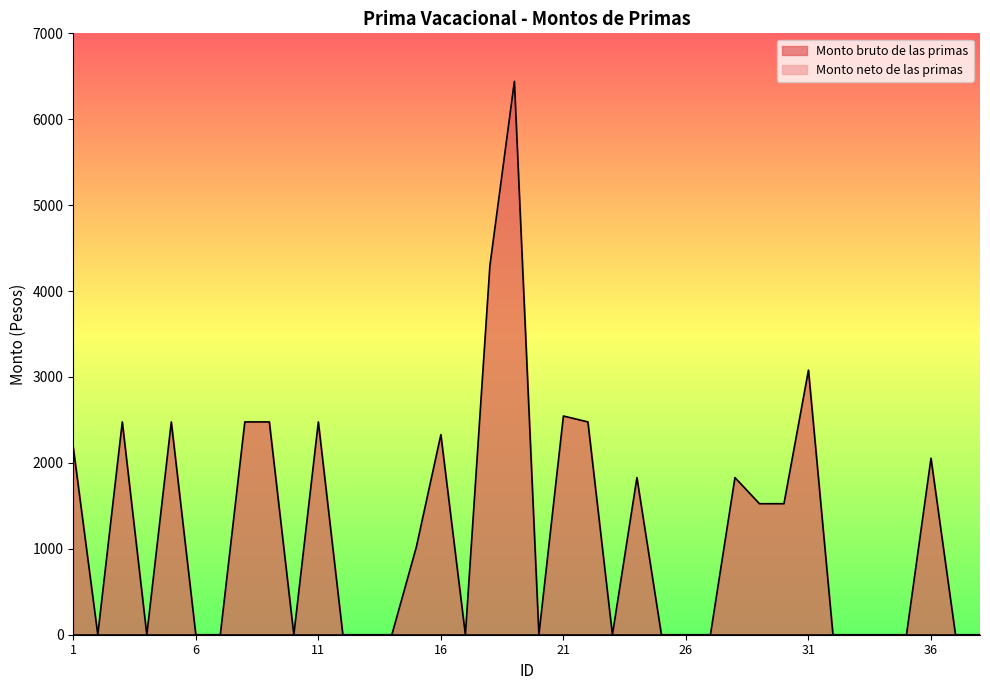

Which category has the highest value across all series?

19